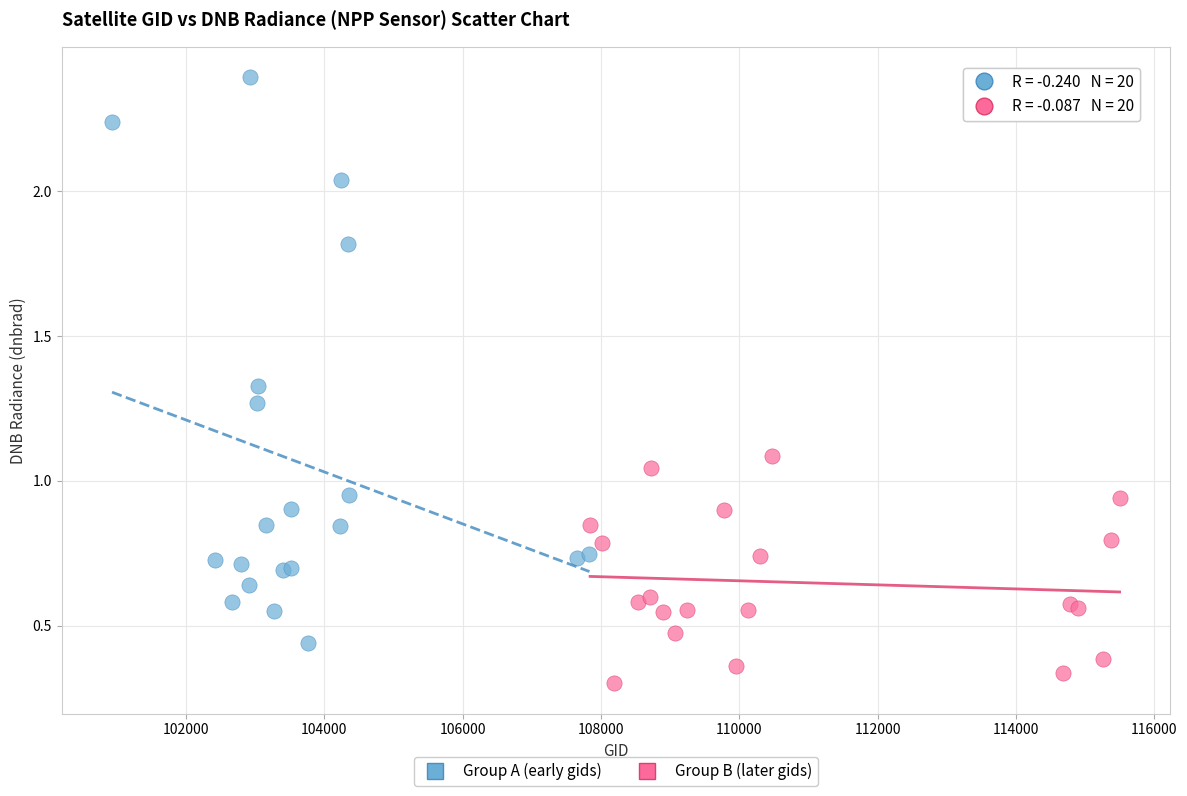

What are all the series names shown in the legend?

Group A (early gids), Group B (later gids)